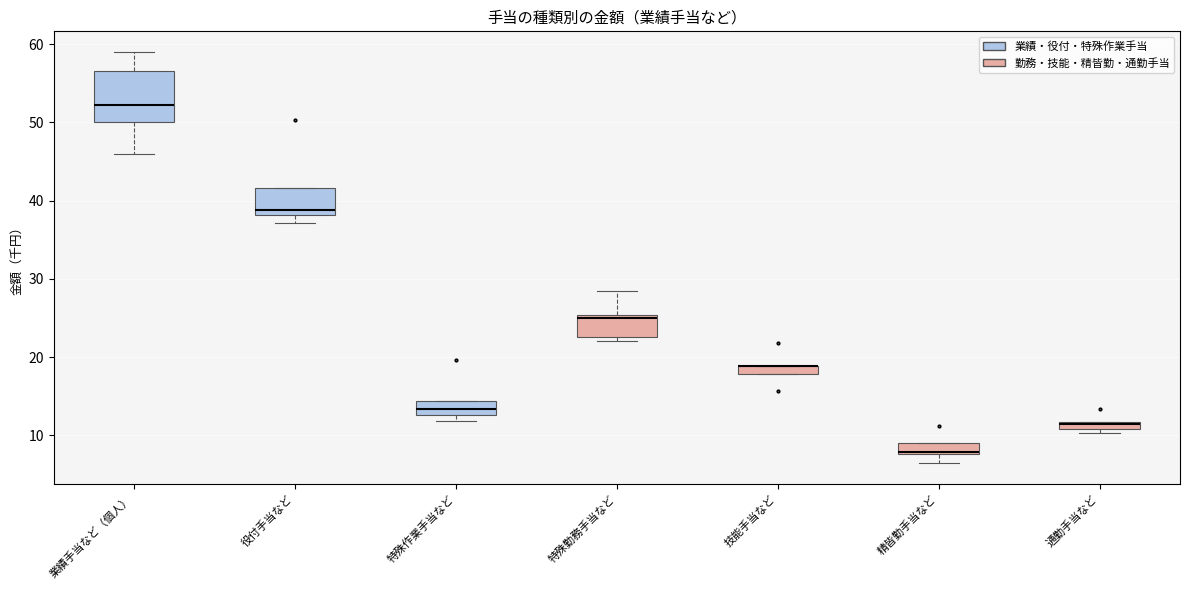

Where is the upper edge of the box for 通勤手当など on the y-axis? The values are not printed on the chart, so give them approximately, as read against the axis.

12